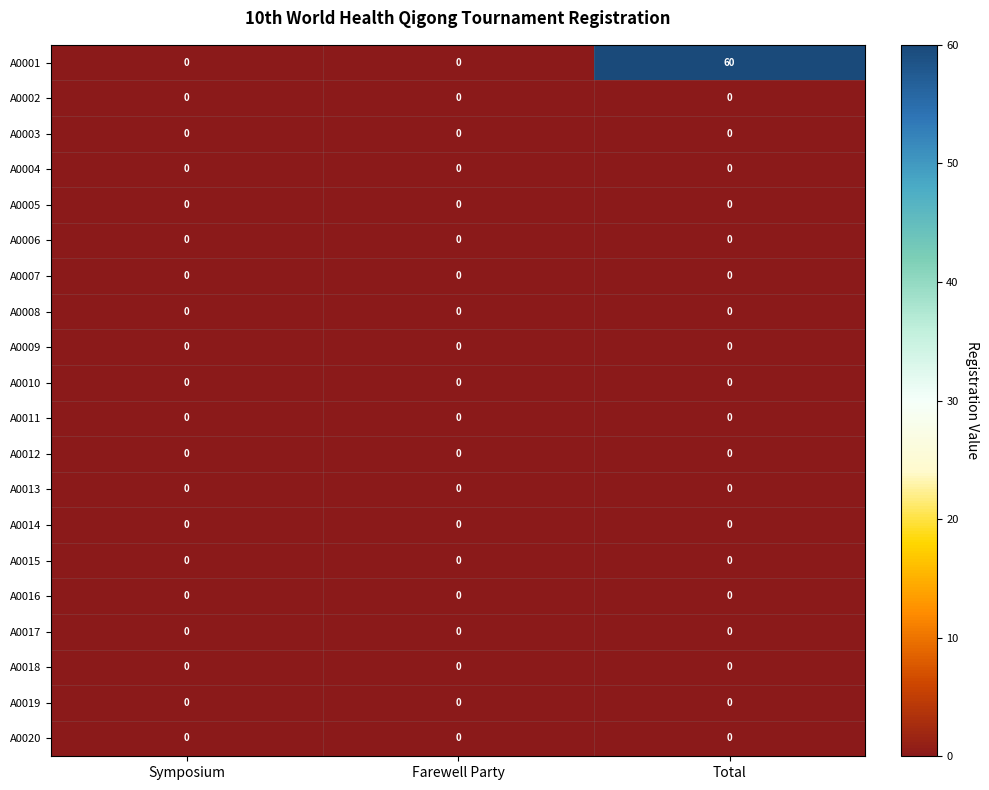

What is the difference between the highest and lowest values at Total?

60